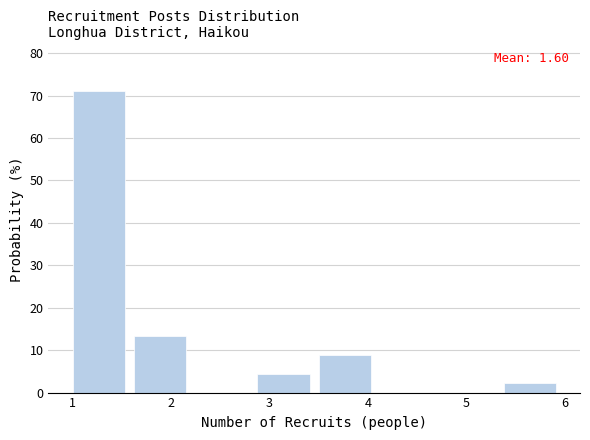

Which range on the x-axis has the tallest bar?

1.0 to 1.6